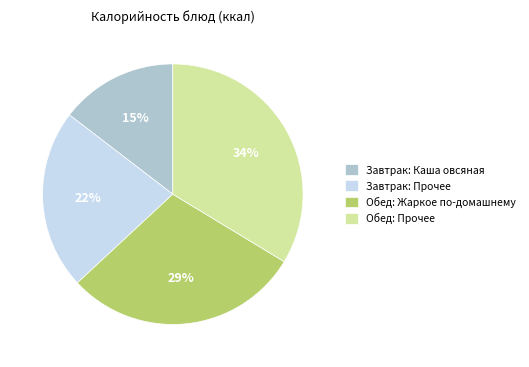

To the nearest percent, what is the average slice percentage?

25%